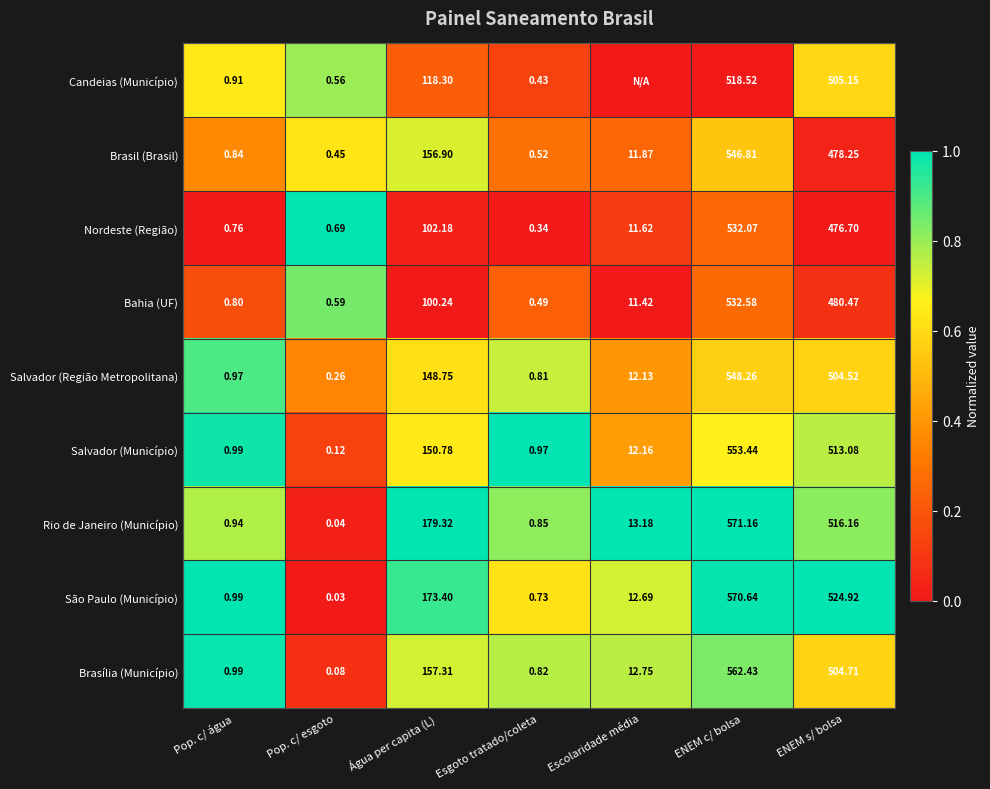

At Esgoto tratado/coleta, list the series in order from largest to smallest.

Salvador (Município), Rio de Janeiro (Município), Brasília (Município), Salvador (Região Metropolitana), São Paulo (Município), Brasil (Brasil), Bahia (UF), Candeias (Município), Nordeste (Região)